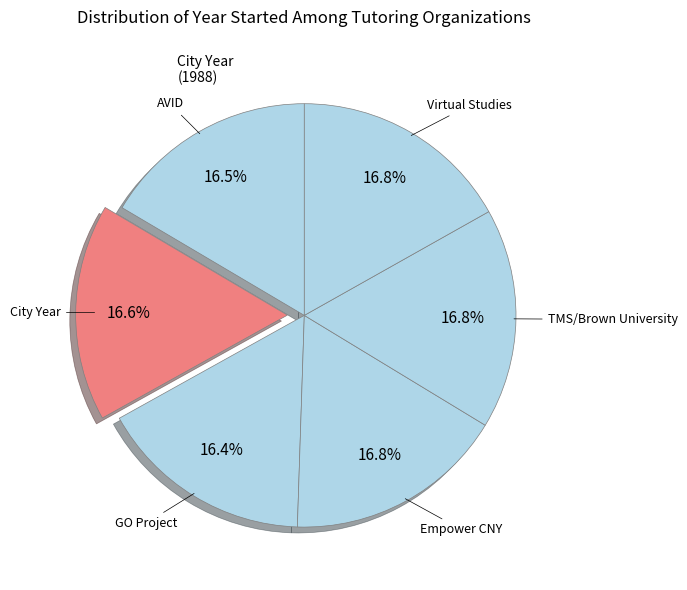

Is the sum of Virtual Studies and City Year greater than half?

No